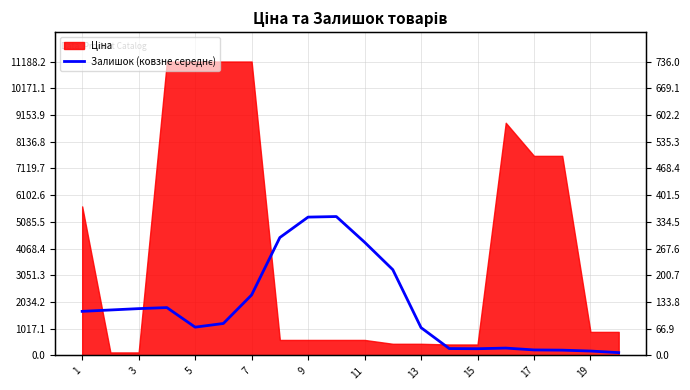

Does the chart have visible grid lines?

Yes